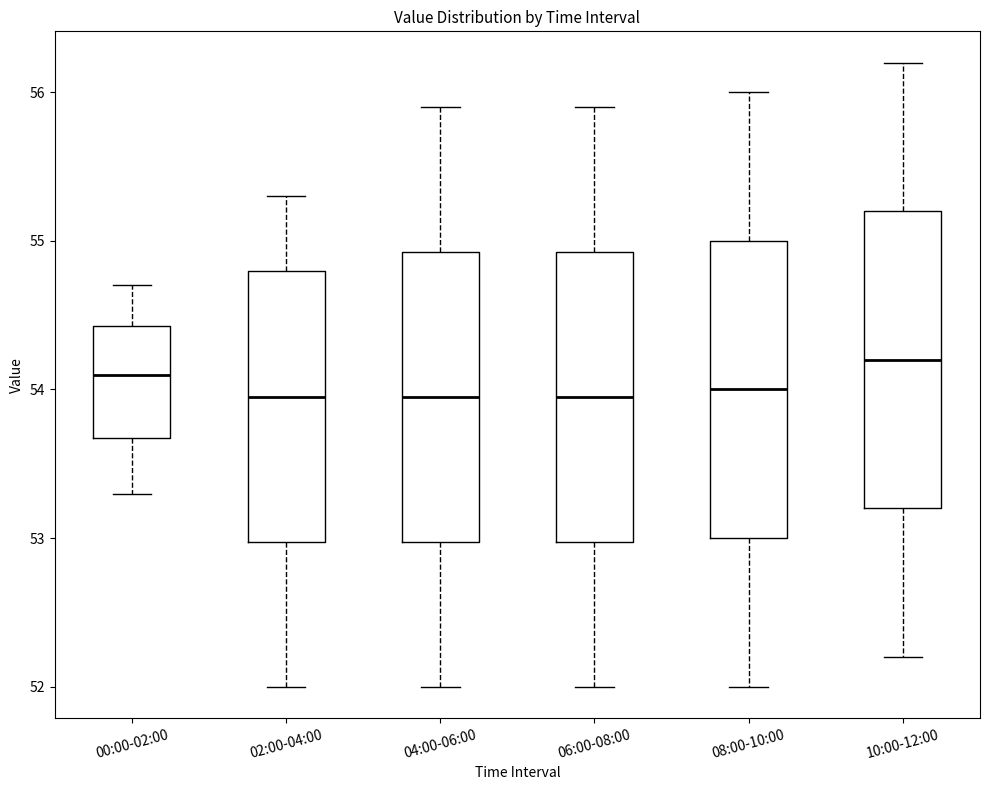

Where is the lower edge of the box for 10:00-12:00 on the y-axis? The values are not printed on the chart, so give them approximately, as read against the axis.

53.2